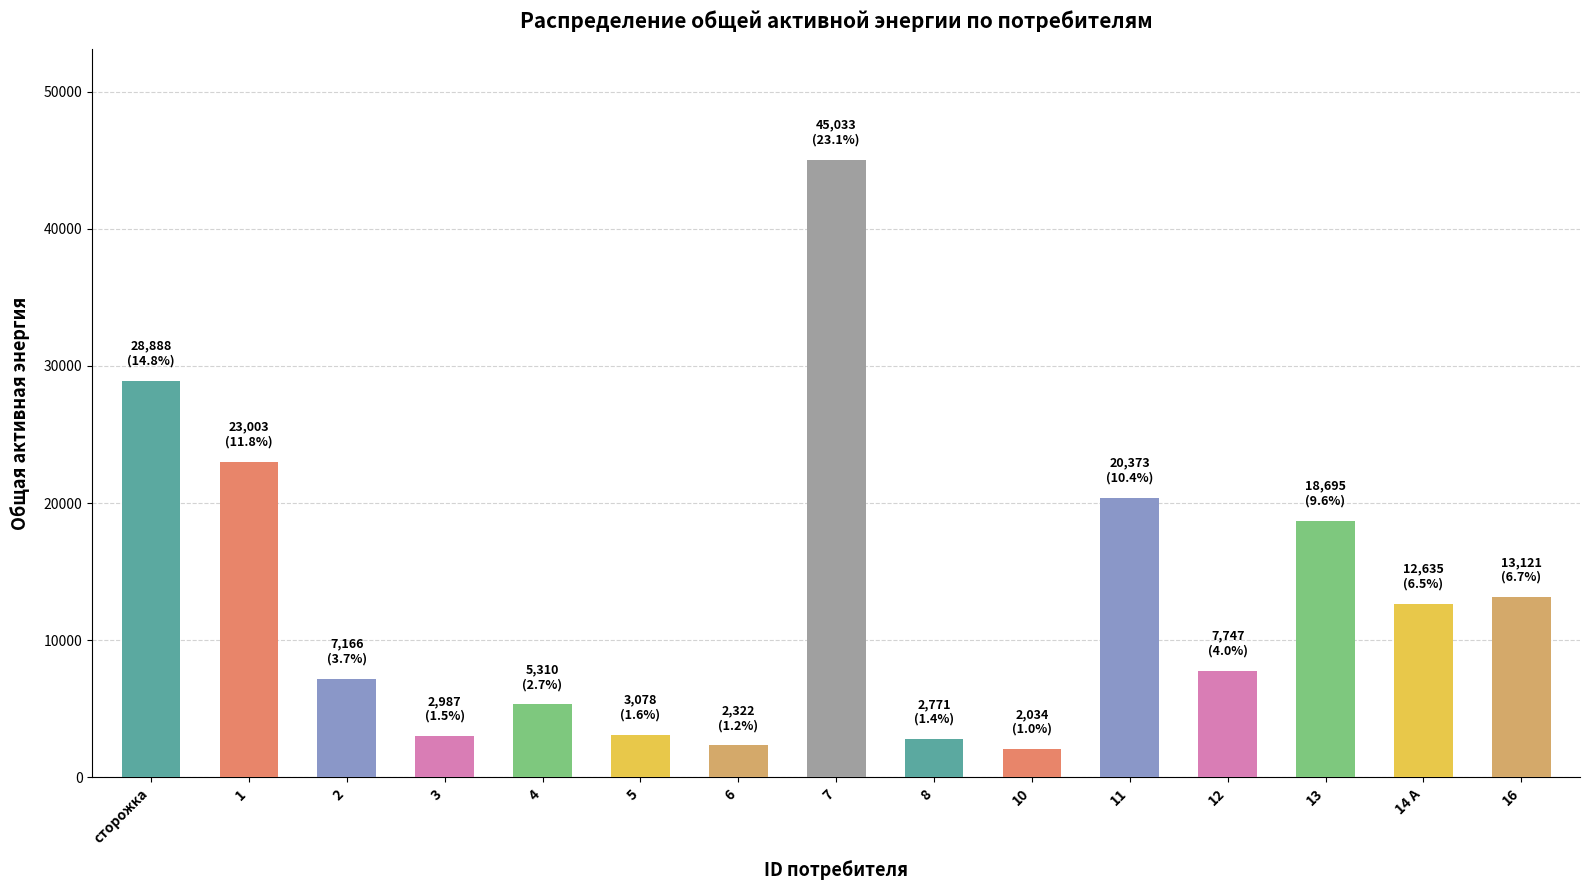

The value at 16 is 13121. True or false?

True